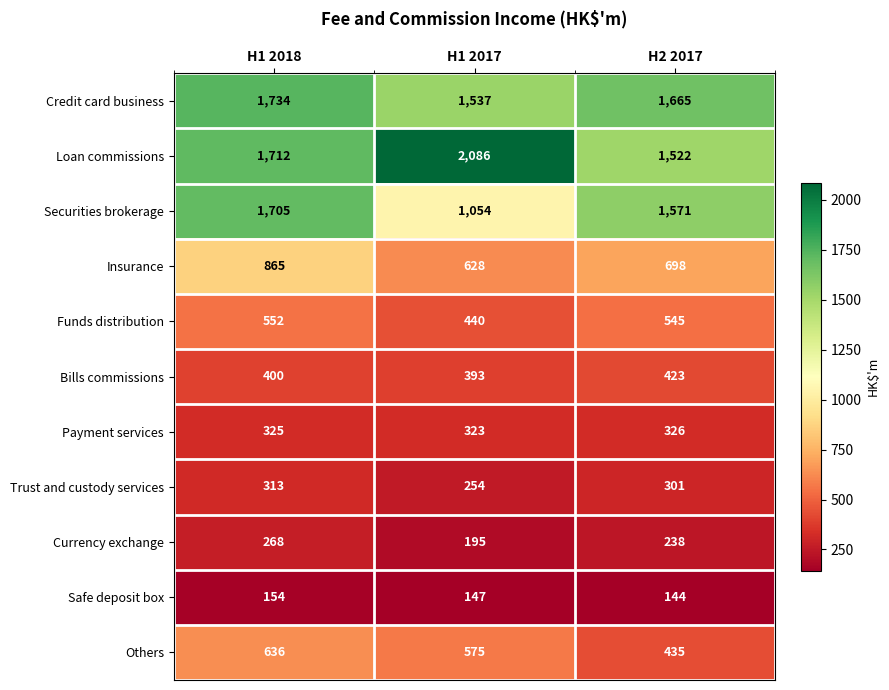

At how many categories does at least one series exceed 1713?

2